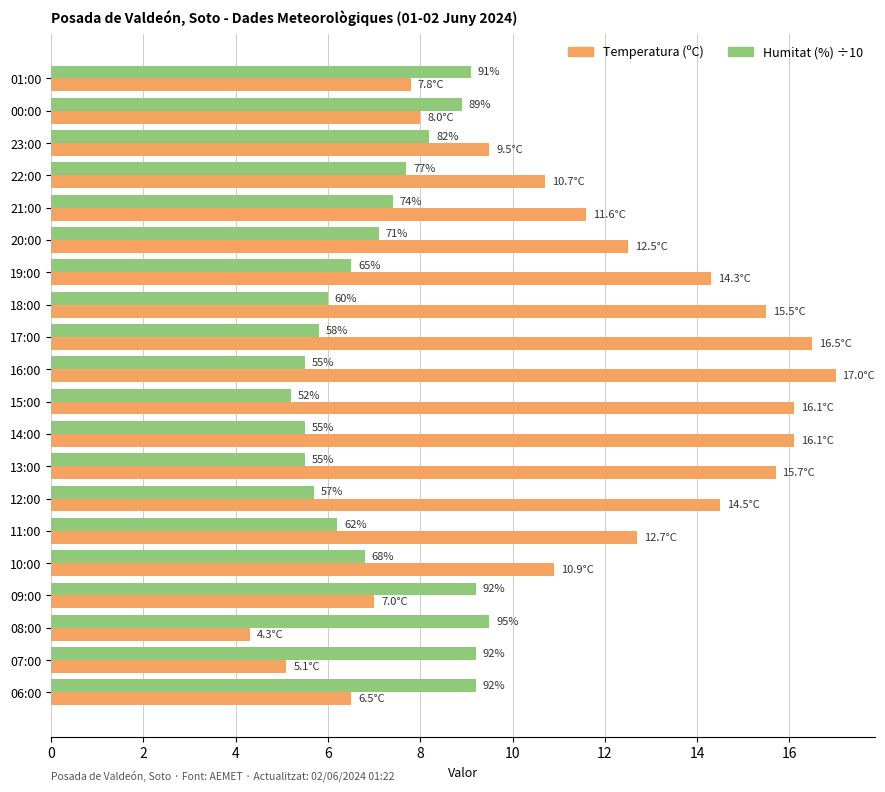

What are all the series names shown in the legend?

Temperatura (ºC), Humitat (%) ÷10